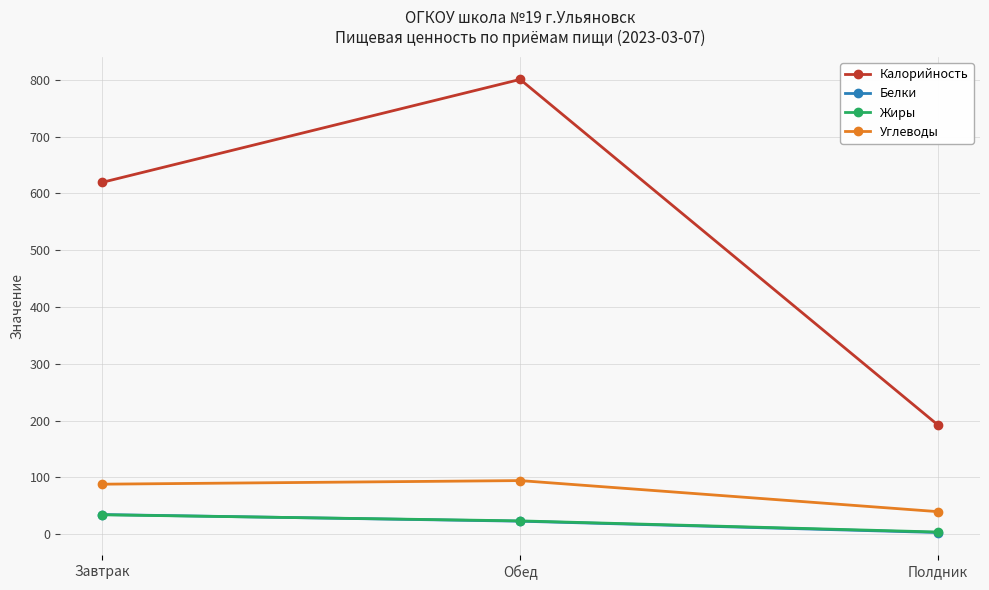

What is the approximate value of Углеводы at Завтрак?

88.1